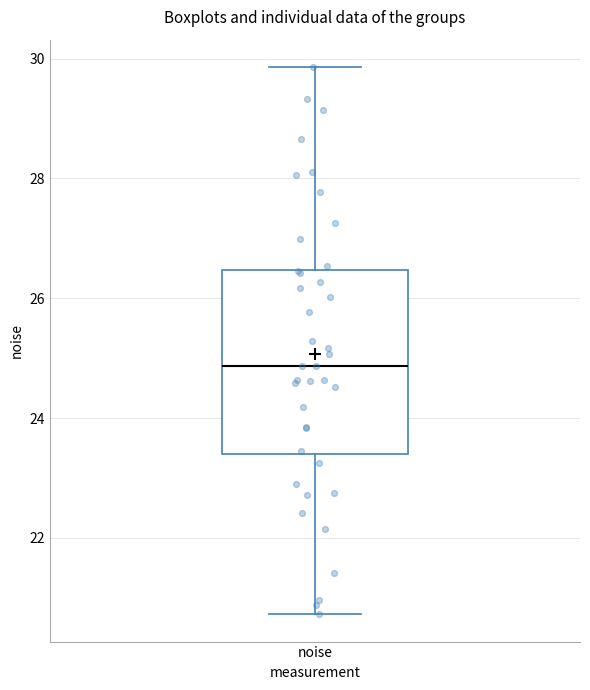

Transcribe this box plot: give where the median line is, the range the box spans, and where the two whiskers end, as read against the y-axis. The values are not printed on the chart, so give them approximately, as read against the axis.

median 24.8, box 23.4 to 26.4, whiskers 20.8 to 29.8